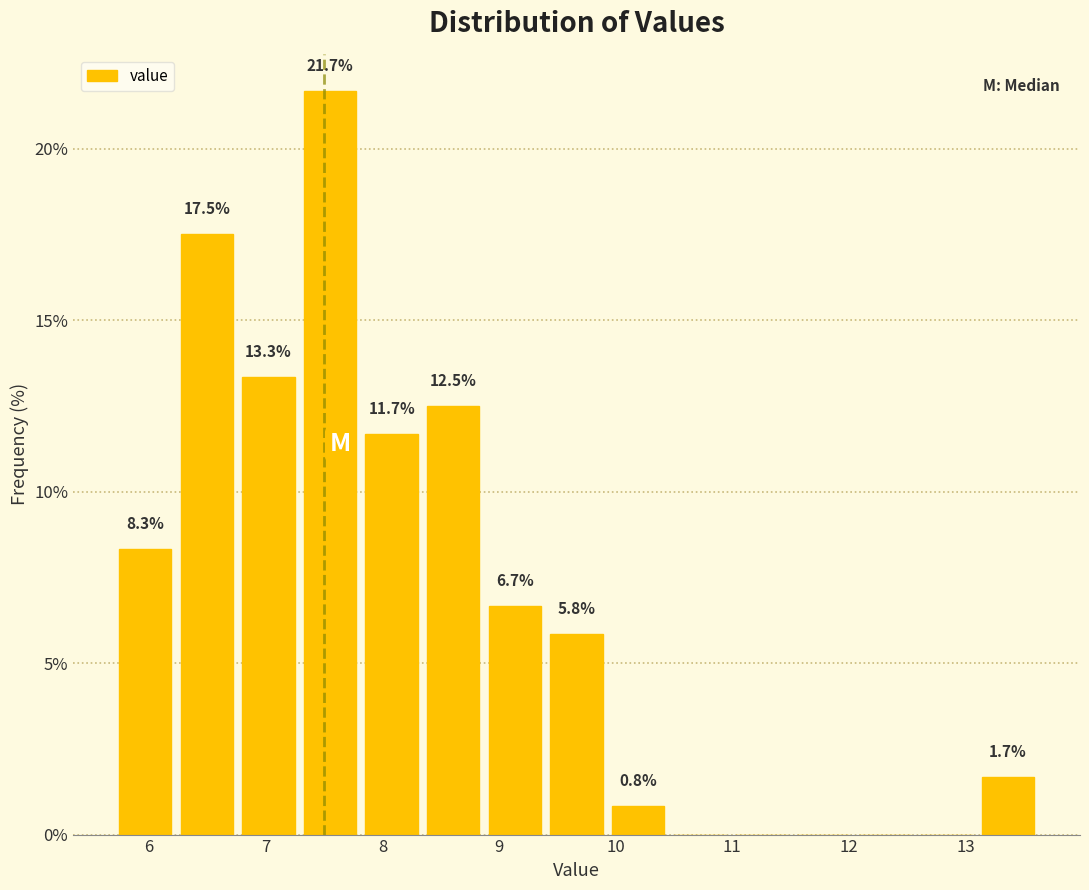

Over which range of the x-axis is the bar tallest?

7.3 to 7.8